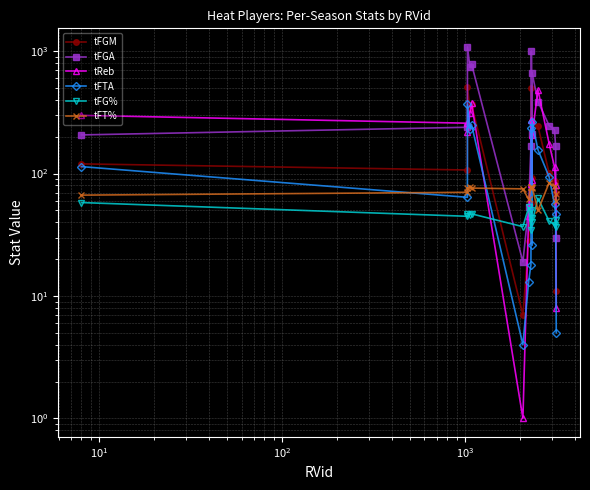

What is the smallest value displayed?

1.0